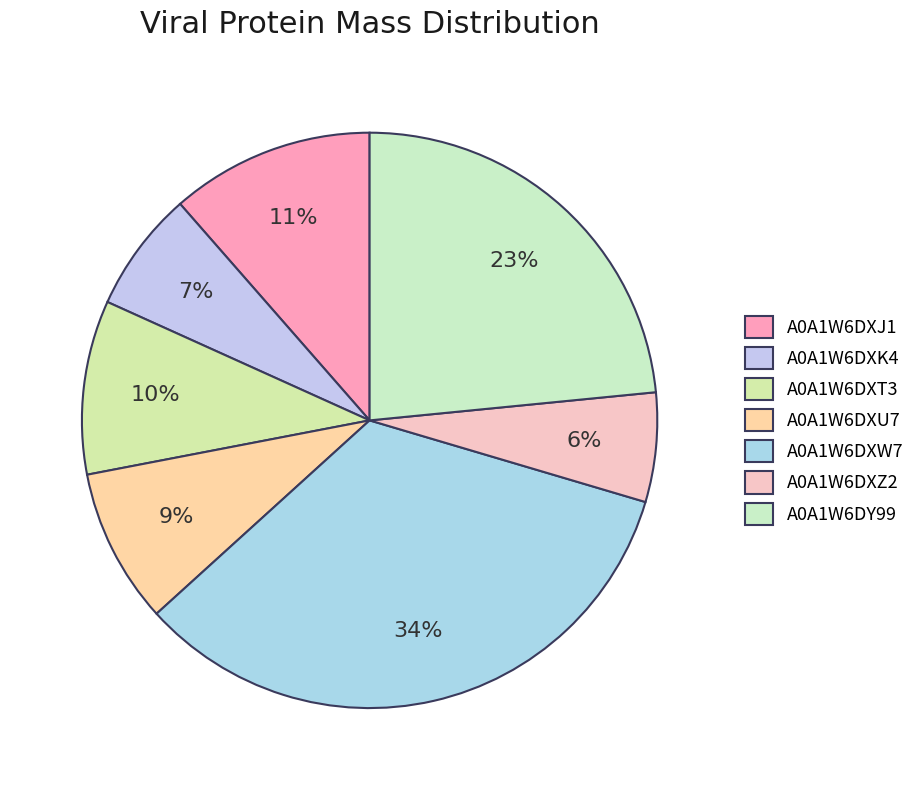

What is the total percentage of A0A1W6DXW7 and A0A1W6DXJ1?

45.1%